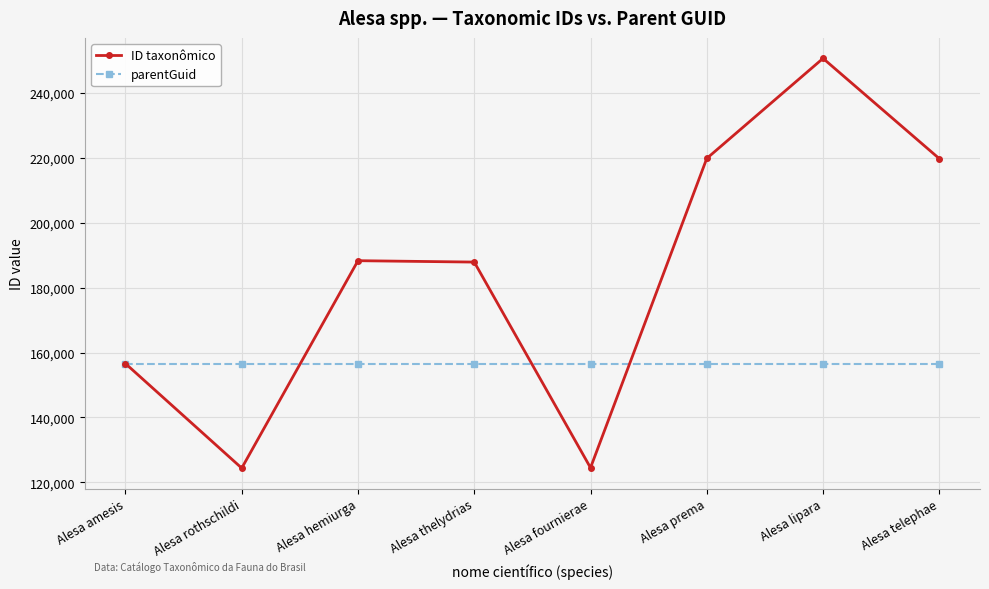

What is the highest value of the parentGuid series?

156539